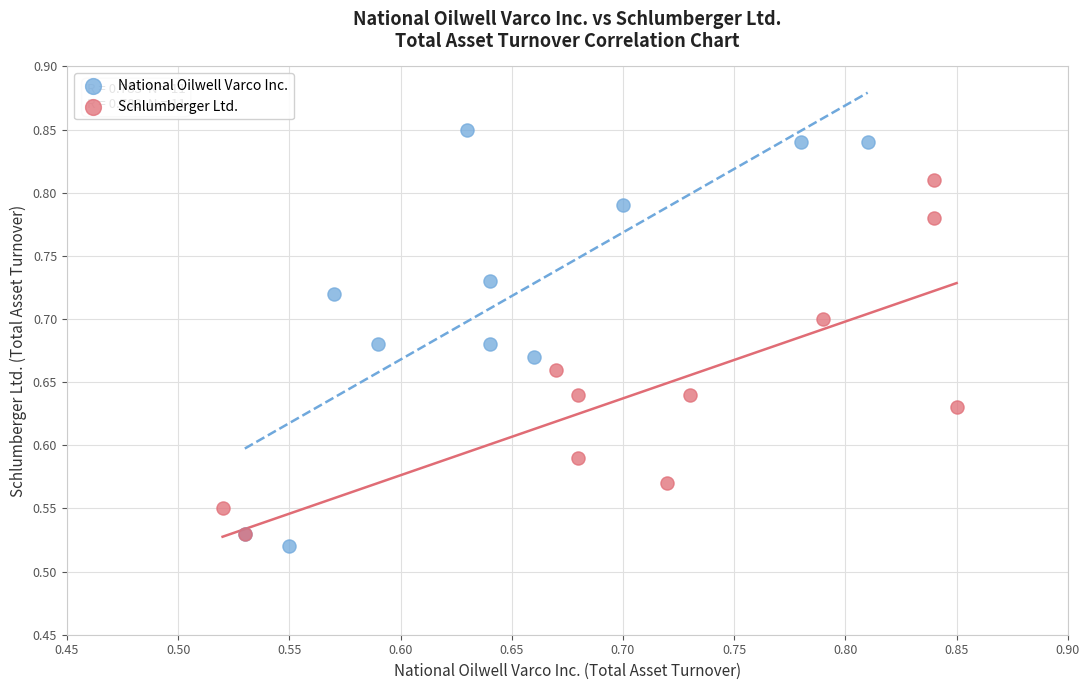

Which series contains the highest Y value?

National Oilwell Varco Inc.